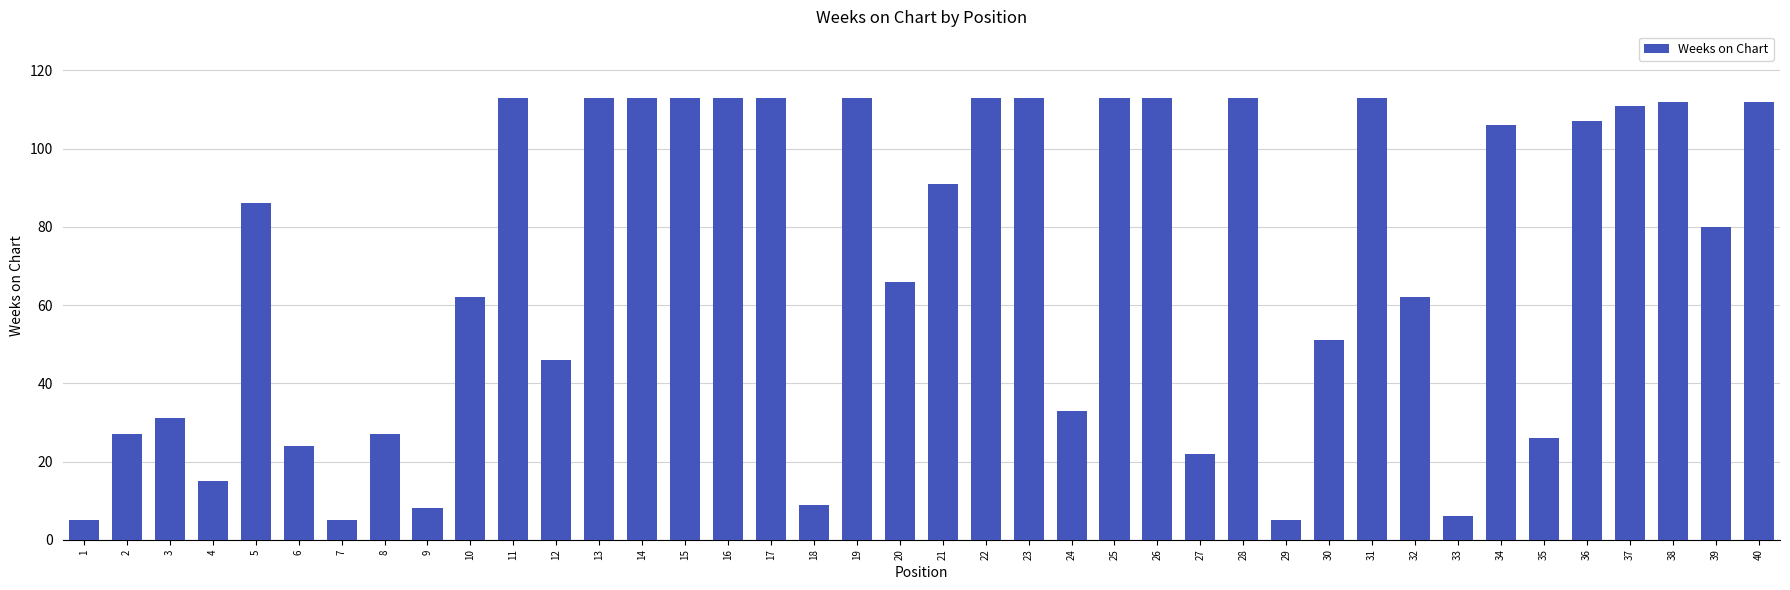

What is the ratio of the value at 14 to the value at 40?

1.0